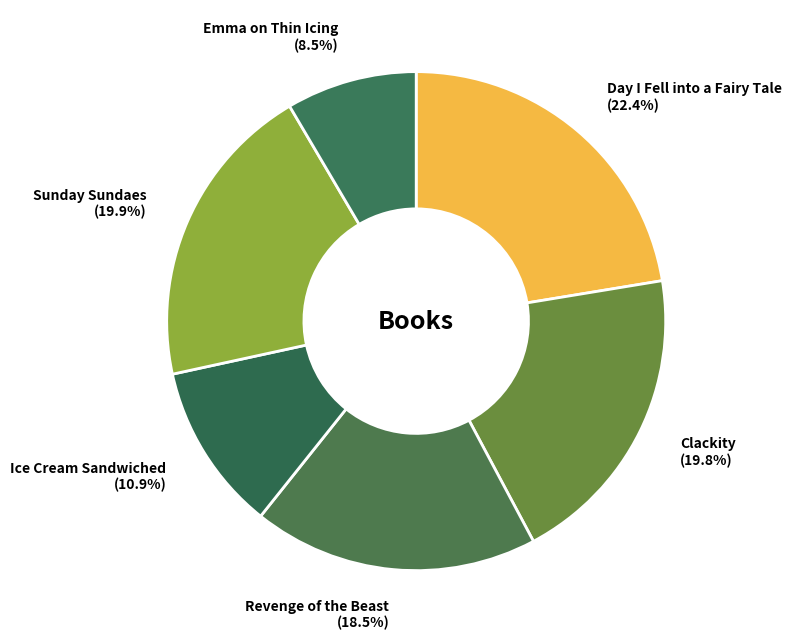

Does any single category account for the majority?

No